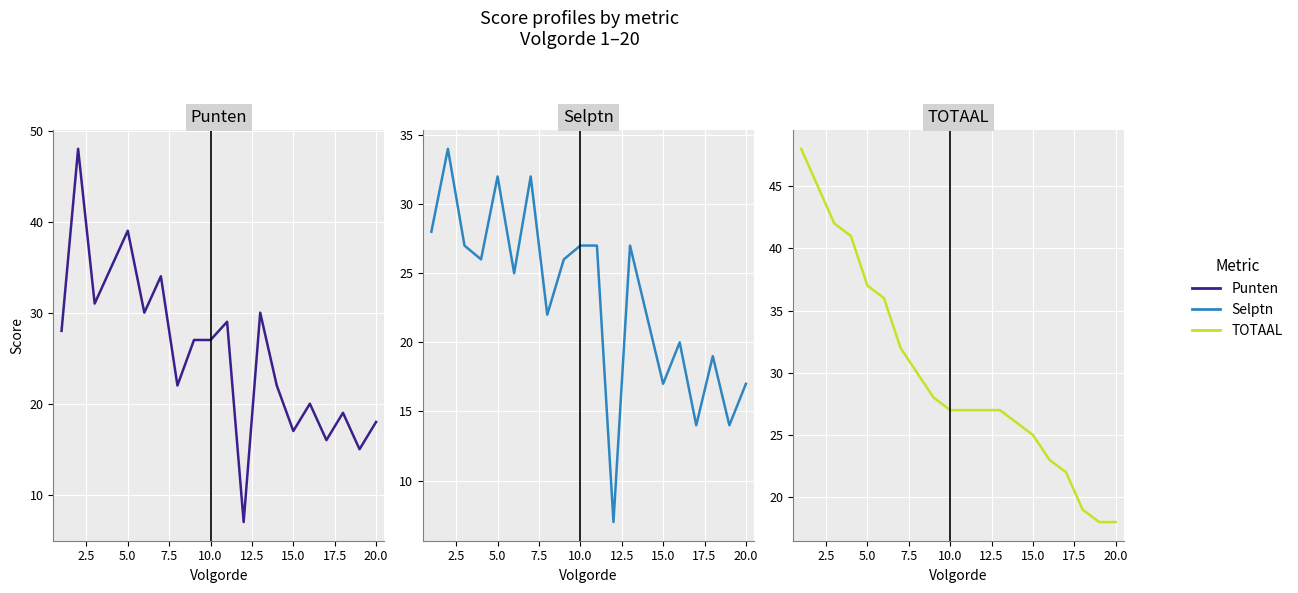

Which series has the widest spread of values?

Punten